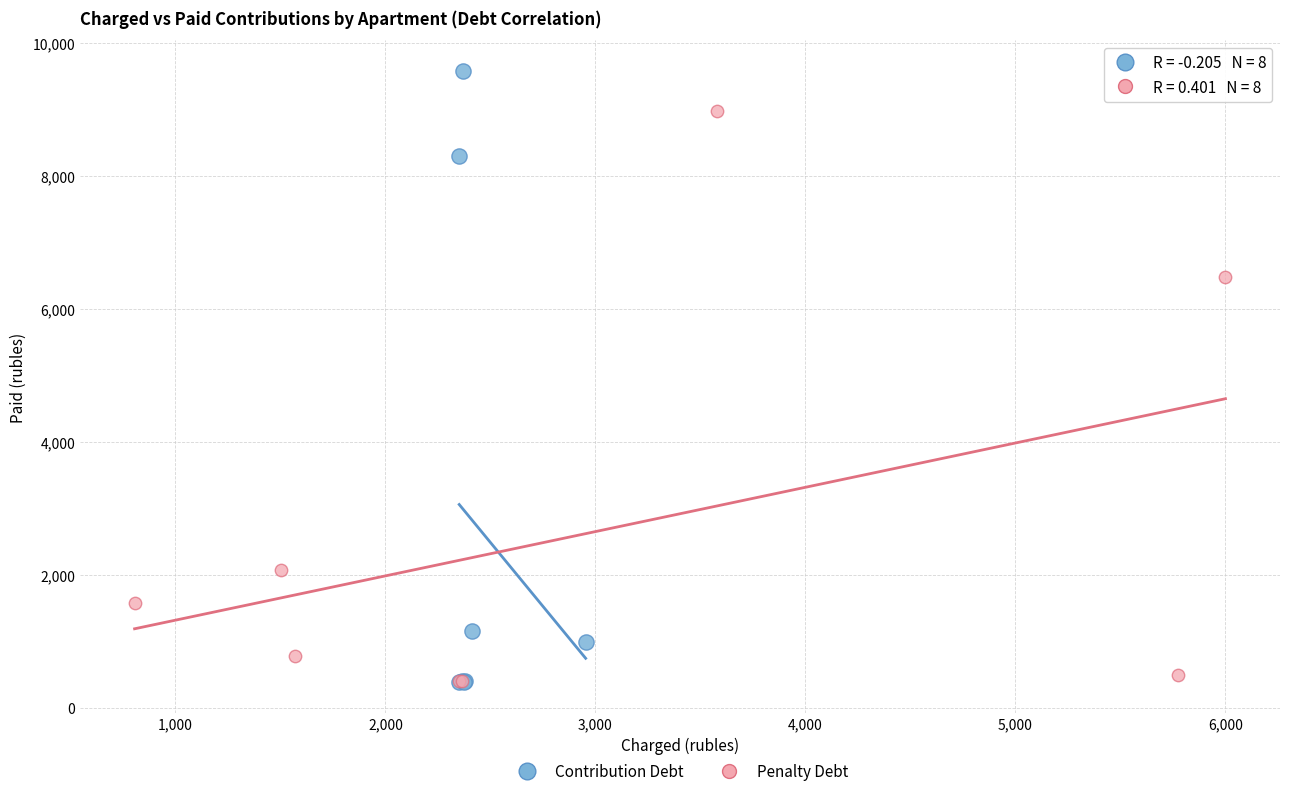

Which series reaches the maximum Y coordinate?

Contribution Debt